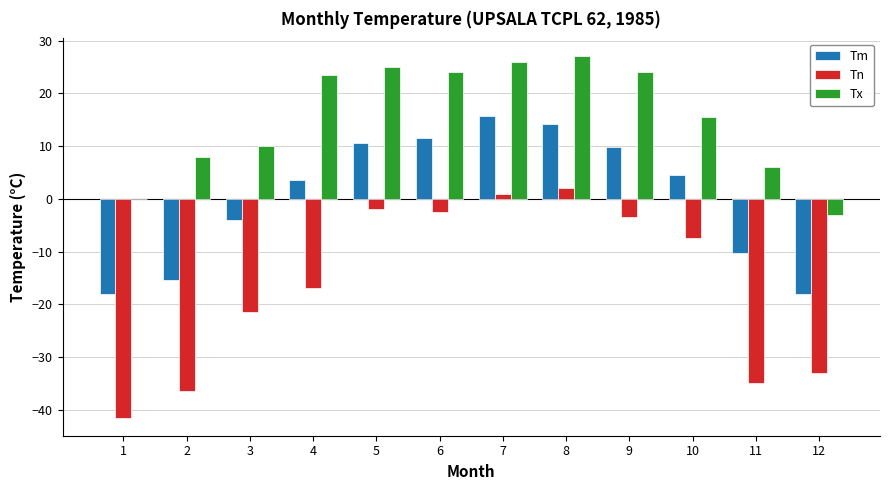

Is the value of Tx at 1 greater than the value of Tm at 7?

No